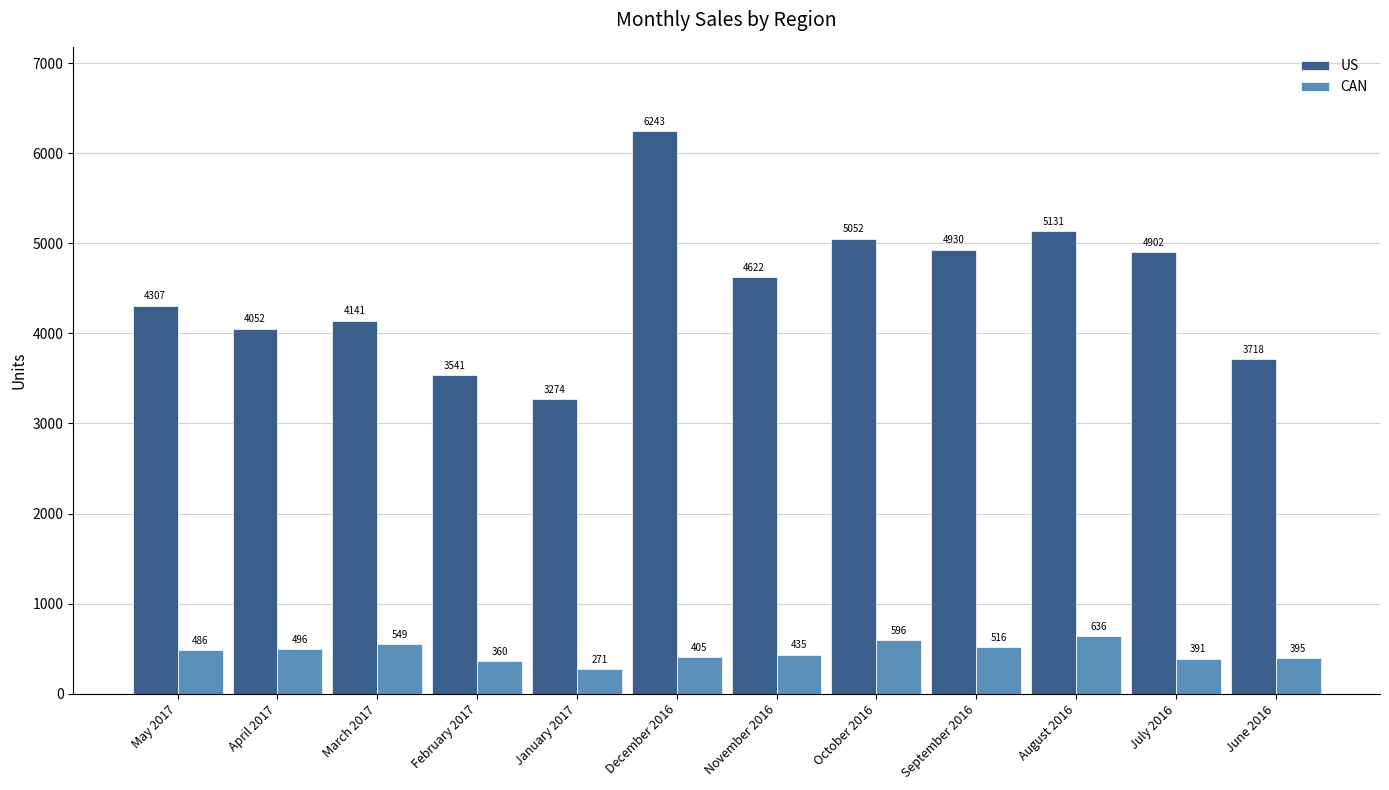

Which label corresponds to the smallest value in the chart?

January 2017